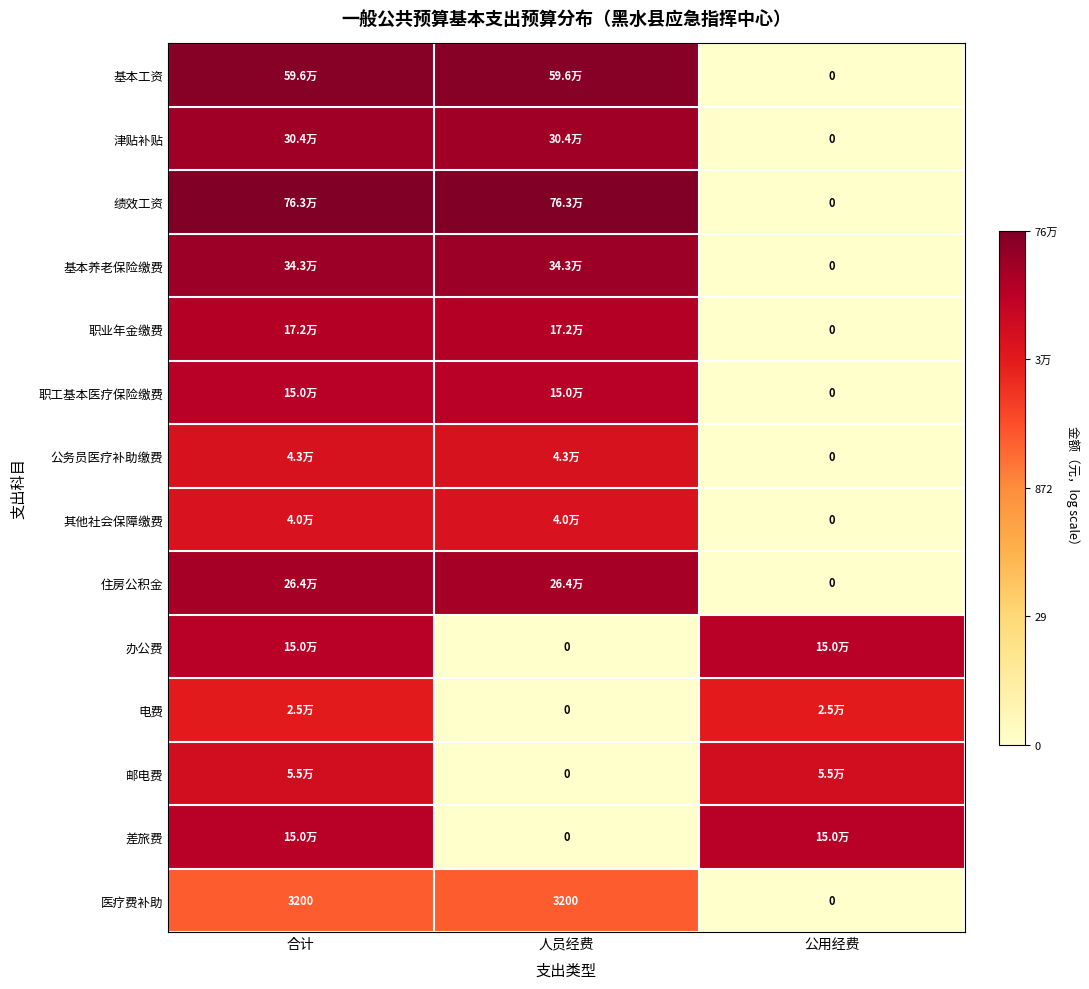

The 基本工资 series shows 13.3 at 合计. True or false?

True